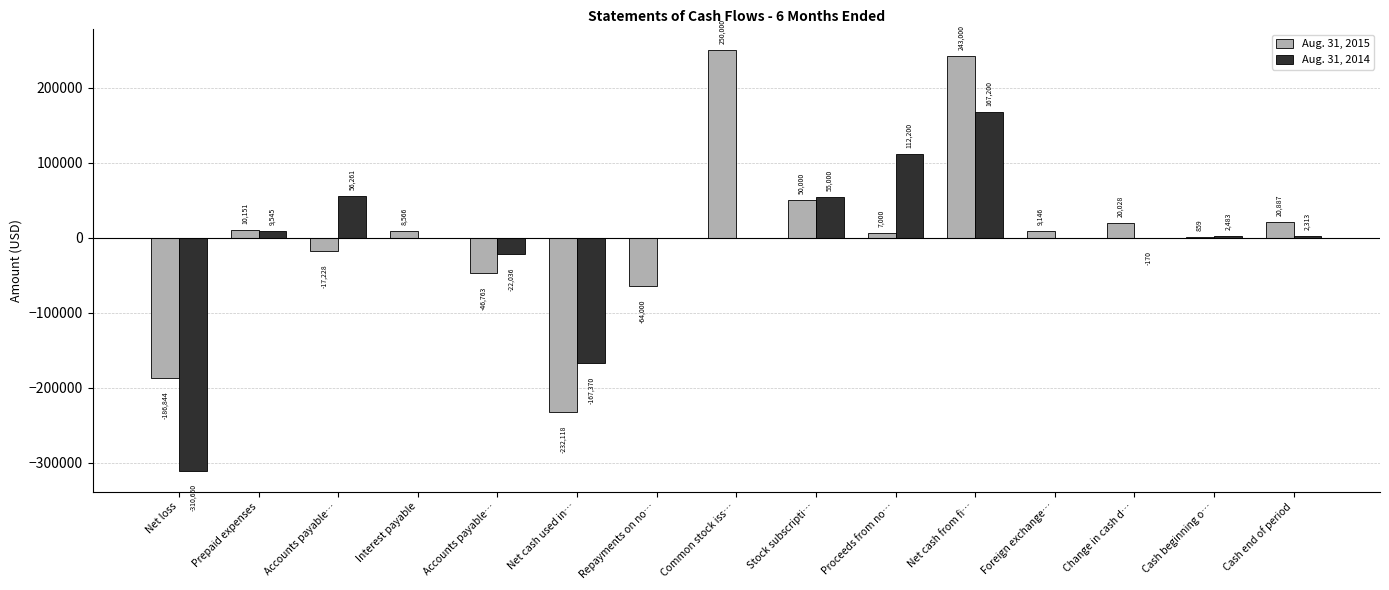

What is the label of the 4th bar from the left?

Interest payable